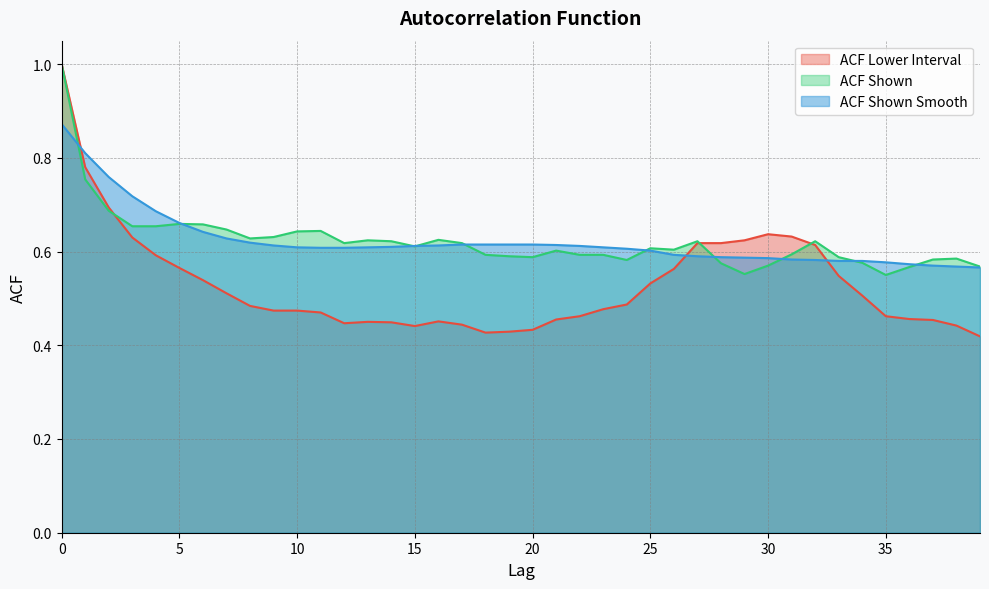

What is the difference between the second highest and minimum values in the acf_shown_smooth series?

0.2